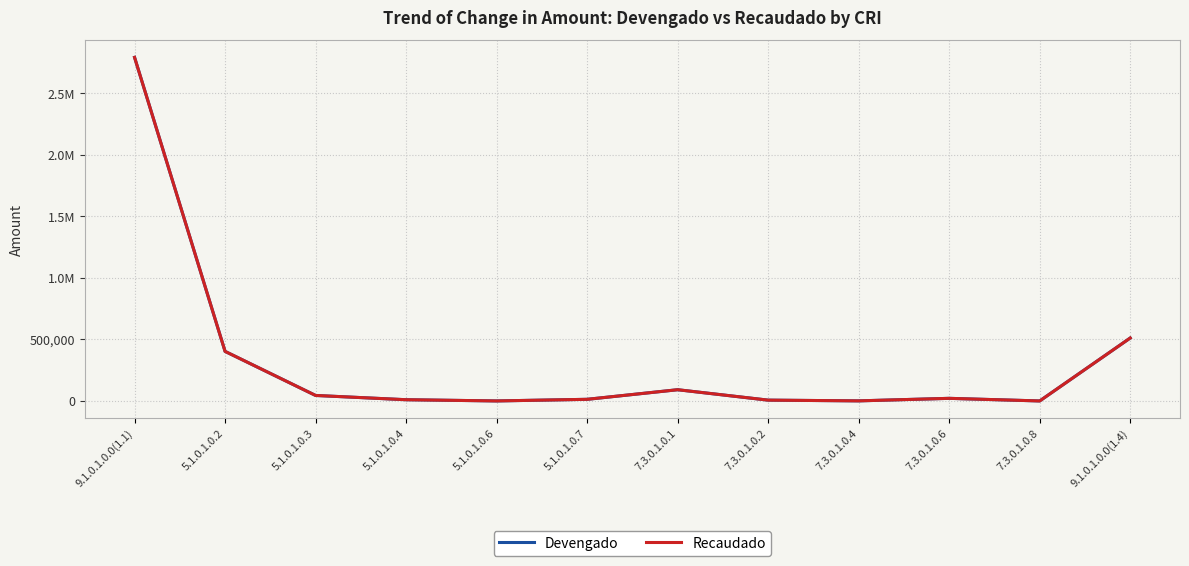

What is the label of the 7th point from the right?

5.1.0.1.0.7